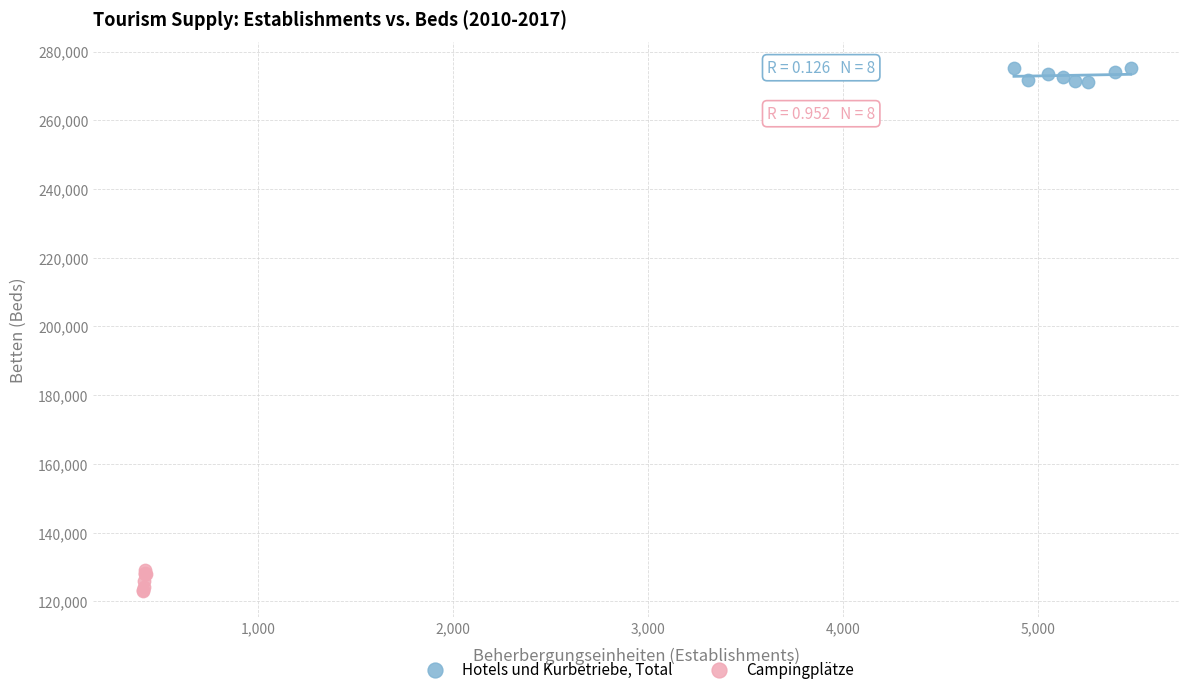

Which series reaches the minimum Y coordinate?

Campingplätze